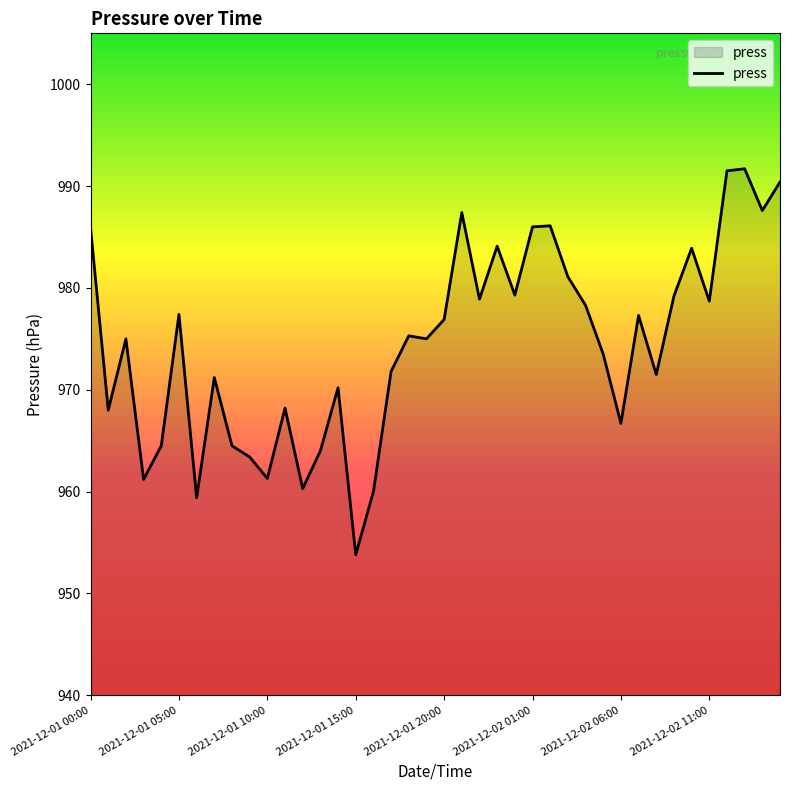

What is the difference between the maximum and minimum values?

37.9